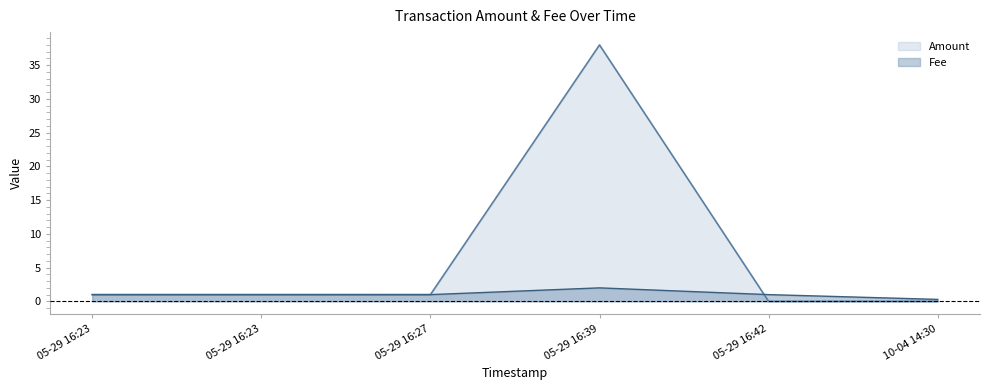

Where is the first local minimum for Amount?

05-29 16:42